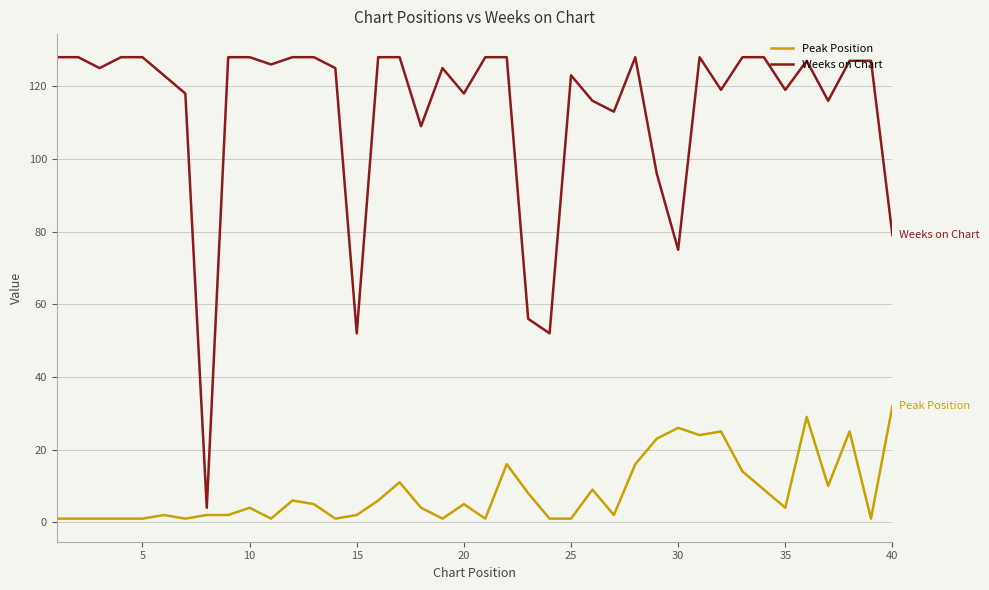

What is the maximum value shown in the chart?

128